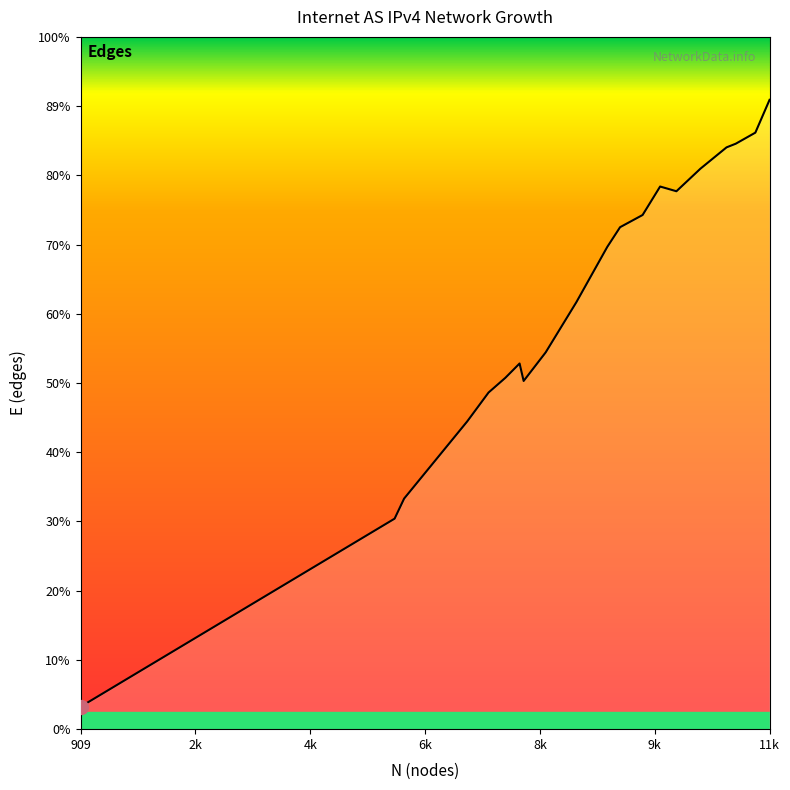

What is the difference between the maximum and second lowest values?

19240